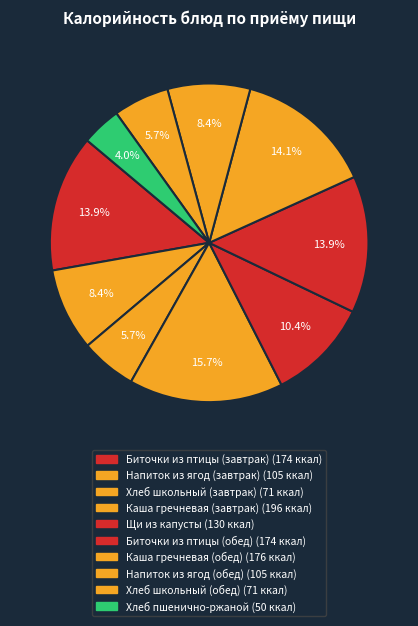

Does Хлеб школьный (завтрак) account for over 50% of the chart?

No